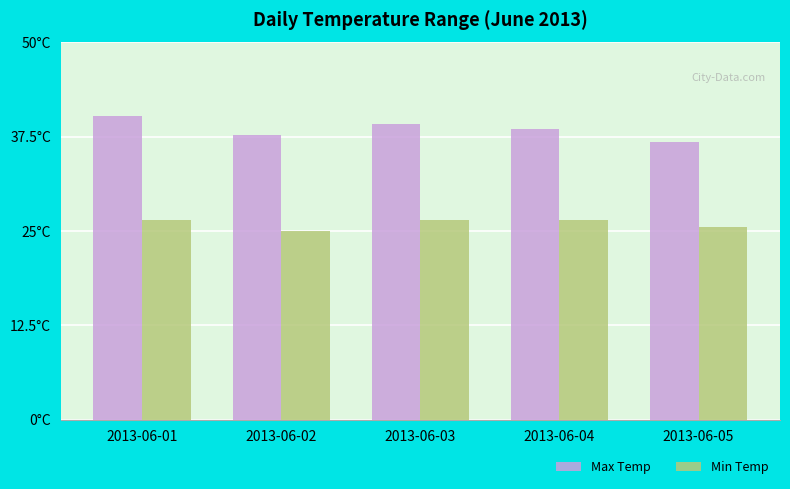

What is the sum of all Max Temp values?

192.4